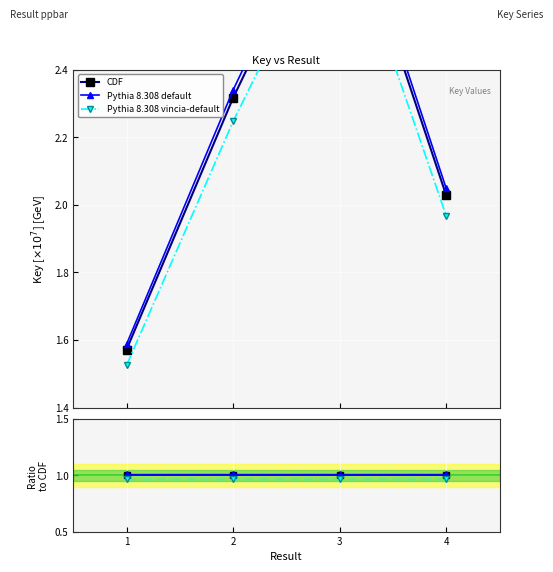

How many lines are shown in the chart?

3